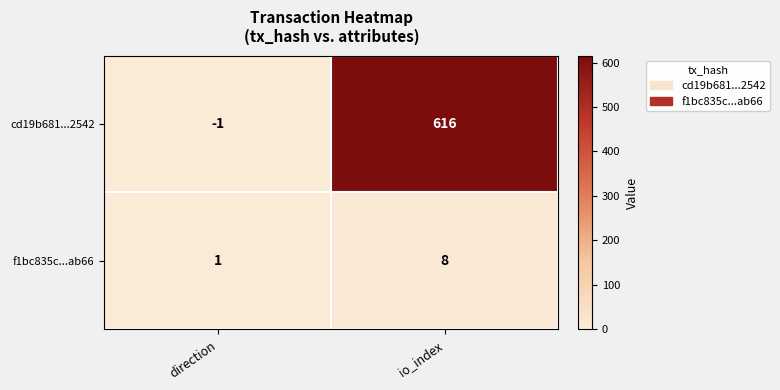

What is the sum of the f1bc835c...ab66 values at direction and io_index?

9